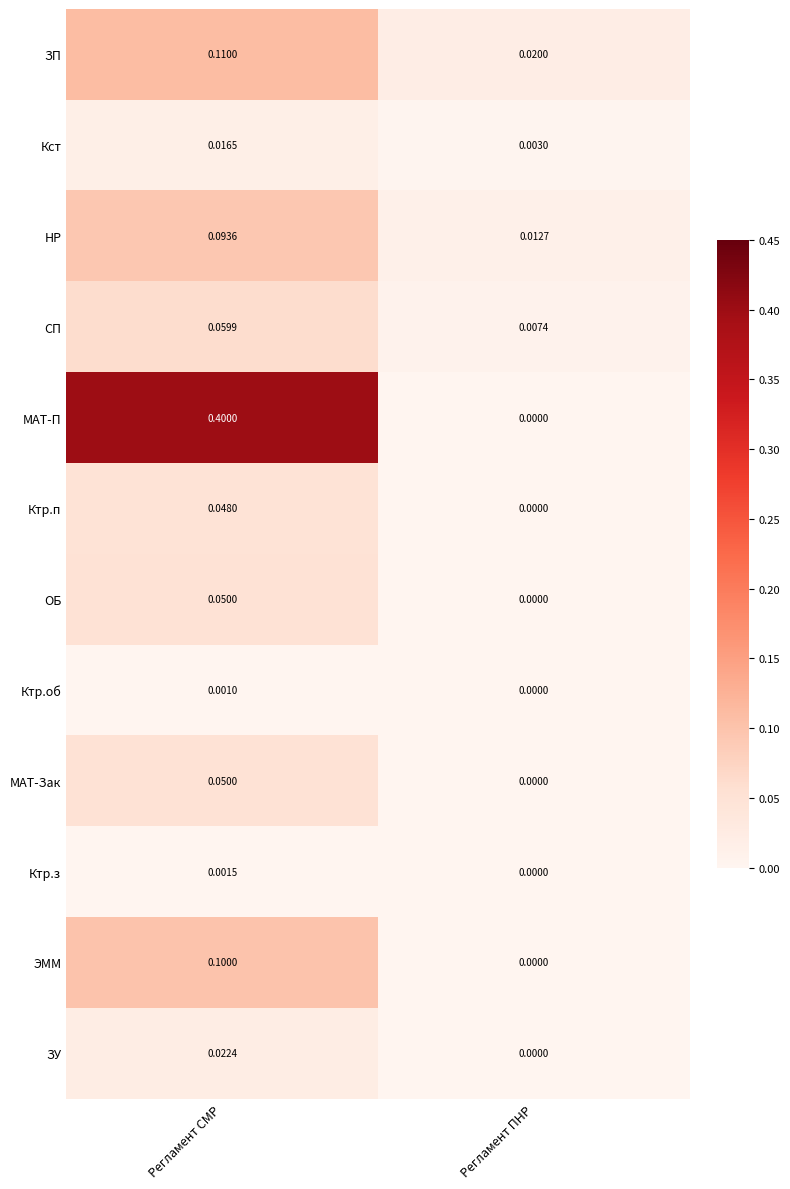

At which label is НР closest to 0?

Регламент ПНР